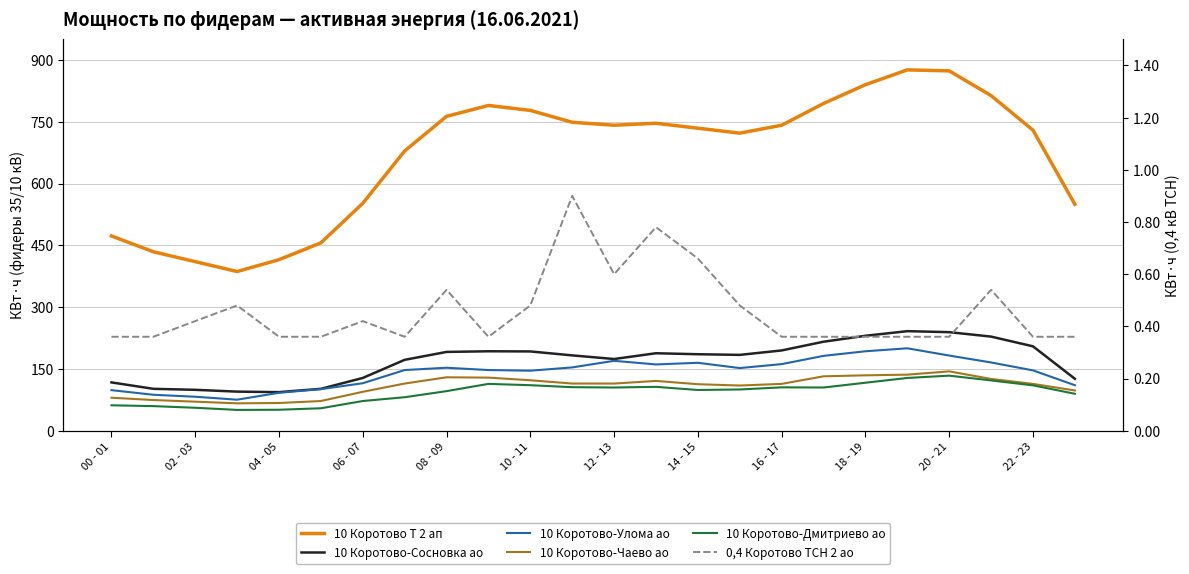

In 10 Коротово-Чаево ао, how many points are lower than both neighbors (excluding endpoints)?

2